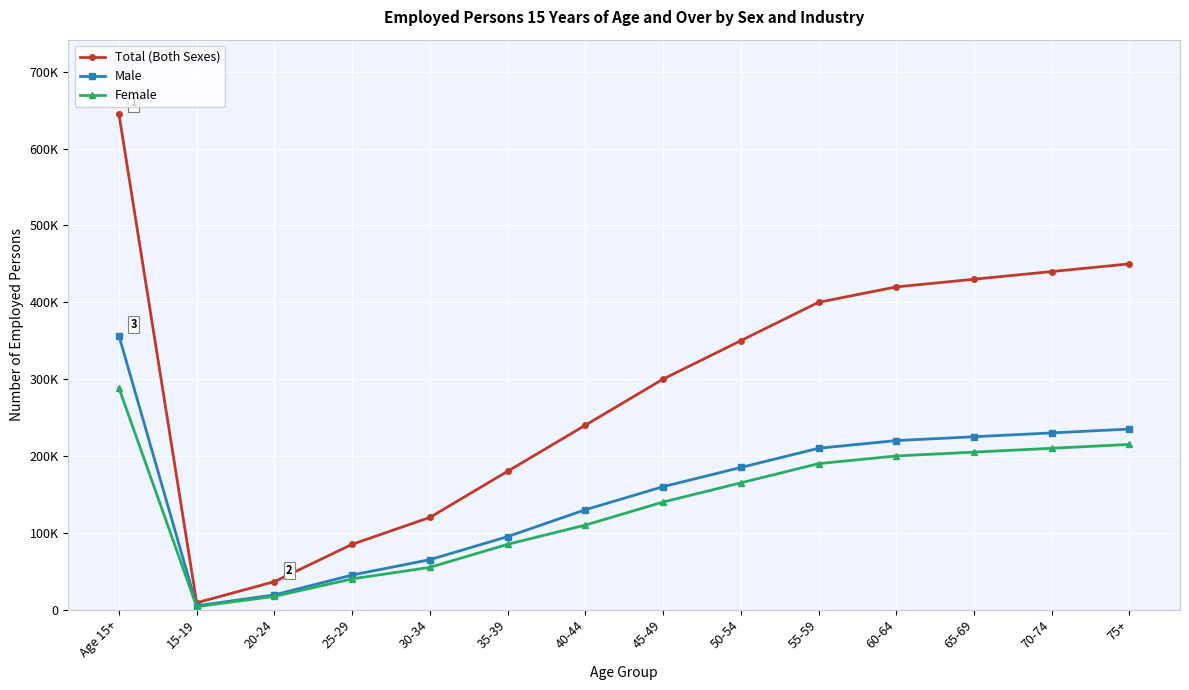

Is this an area chart (filled region under the line)?

No